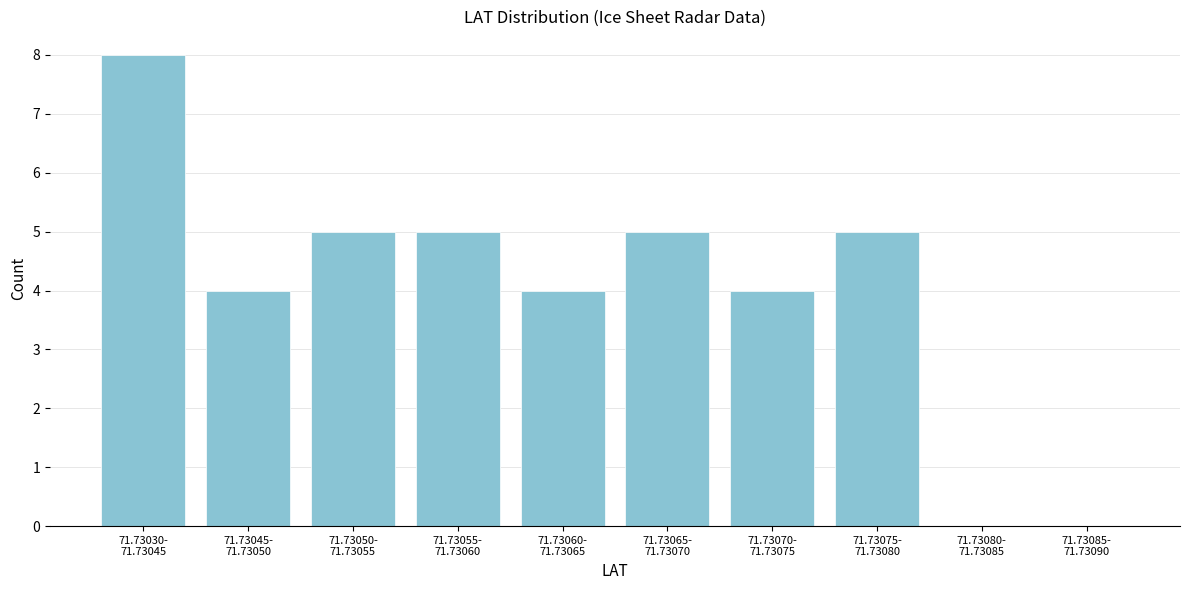

What is the sum of all values?

40